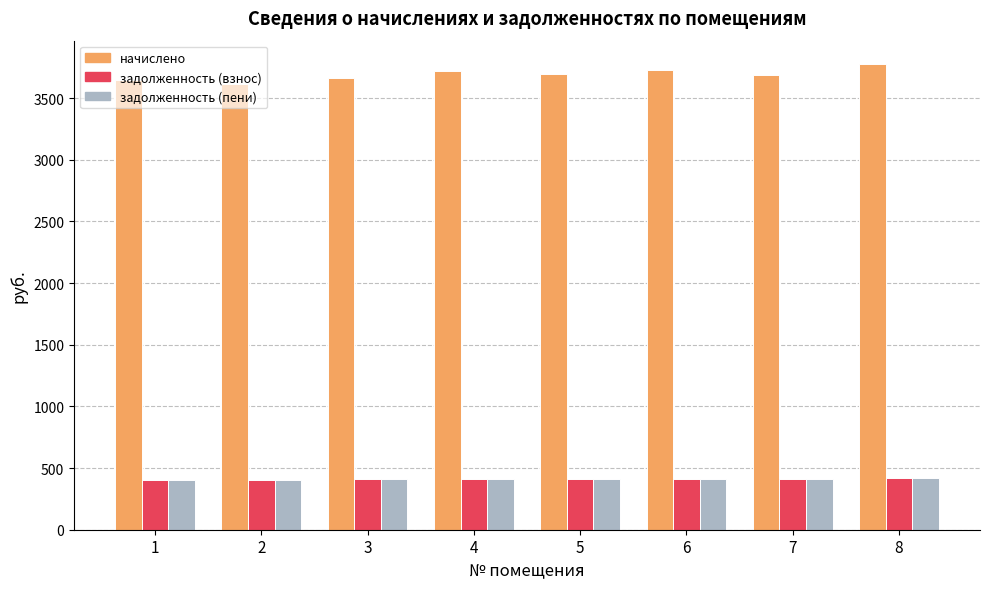

What is the total value across all series at 6?

4559.5